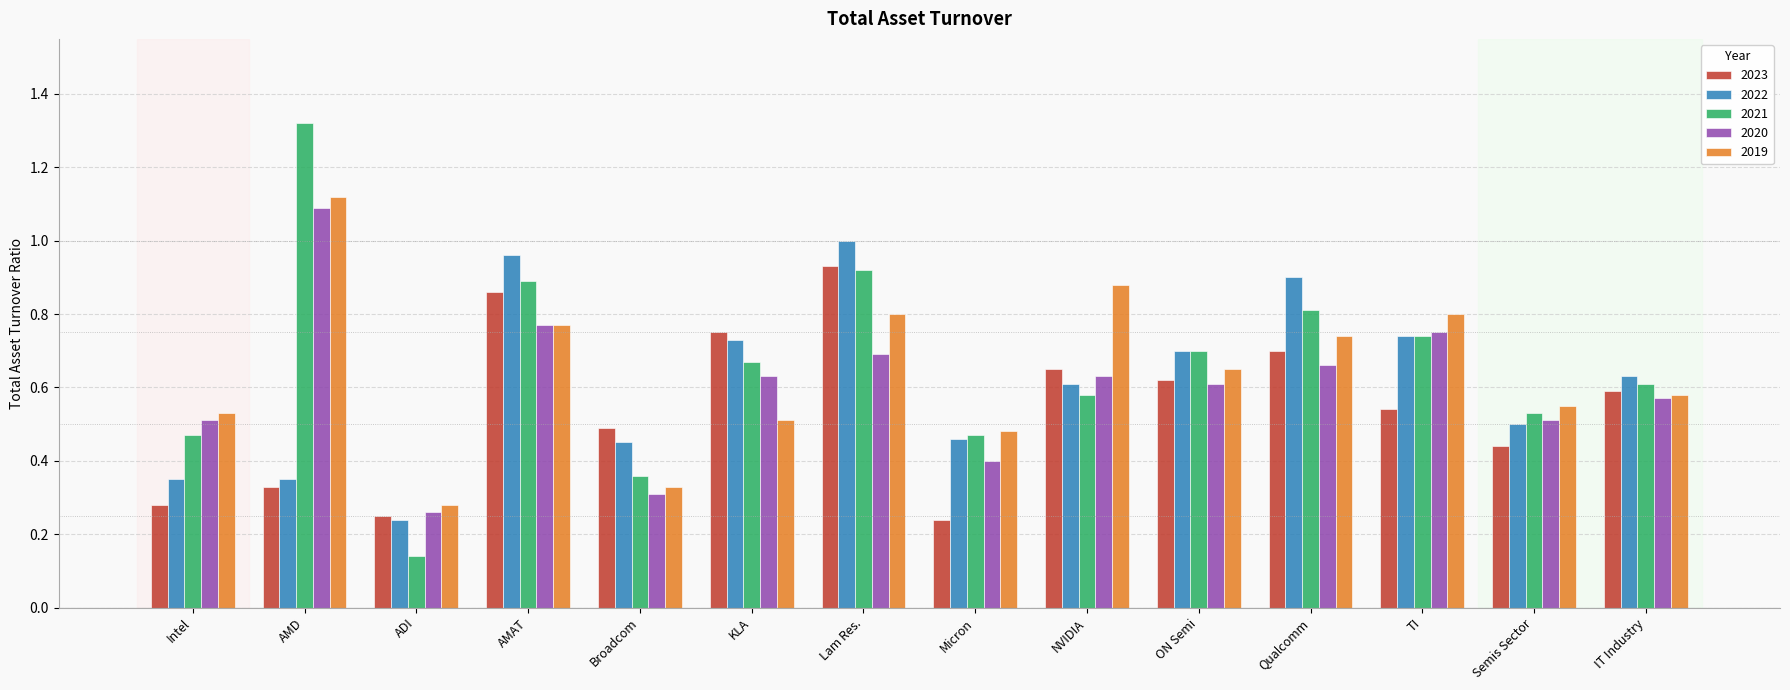

Which category has the lowest value in the 2021 series?

ADI